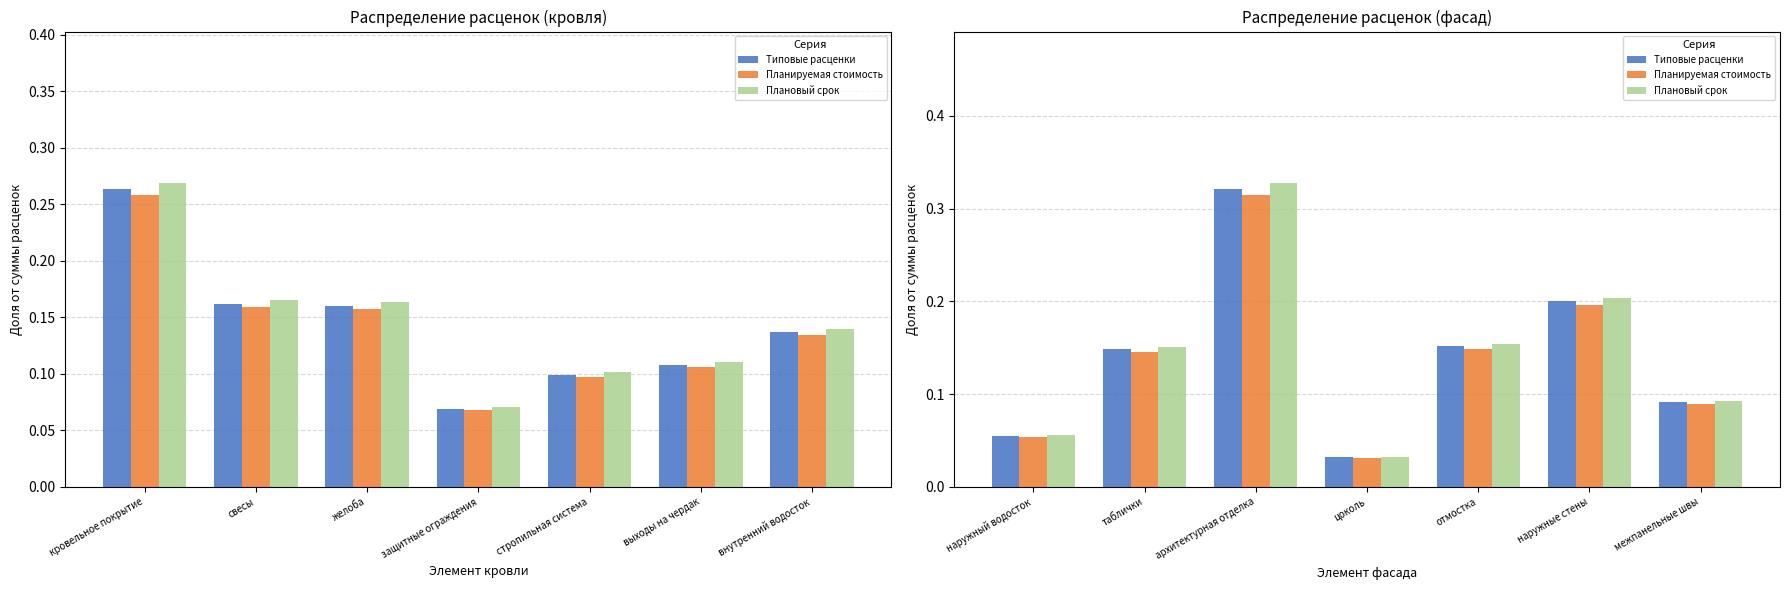

List the series in order of their peak value, lowest first.

Планируемая стоимость, Типовые расценки, Плановый срок